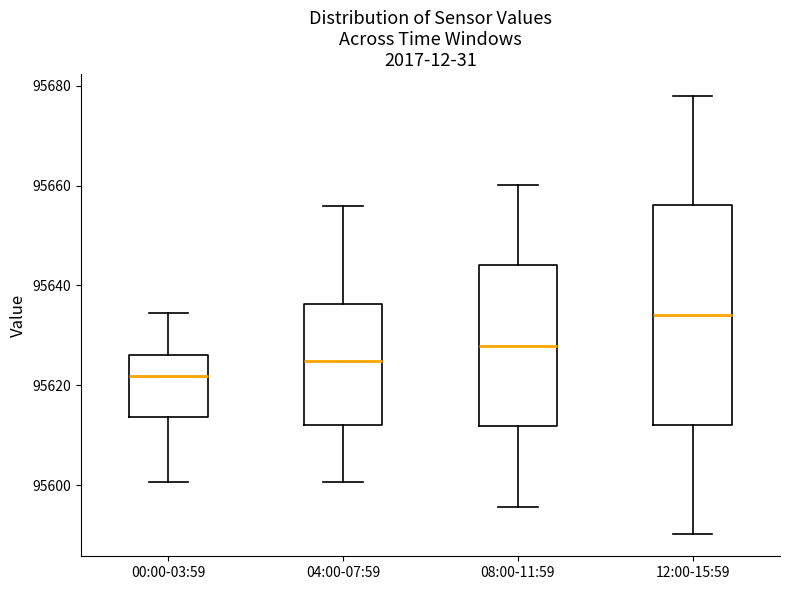

Reading left to right, transcribe this box plot: for each box, give where its median line is, the range the box spans, and where its two whiskers end, as read against the y-axis. The values are not printed on the chart, so give them approximately, as read against the axis.

00:00-03:59: median 95622, box 95614 to 95626, whiskers 95600 to 95634
04:00-07:59: median 95624, box 95612 to 95636, whiskers 95600 to 95656
08:00-11:59: median 95628, box 95612 to 95644, whiskers 95596 to 95660
12:00-15:59: median 95634, box 95612 to 95656, whiskers 95590 to 95678